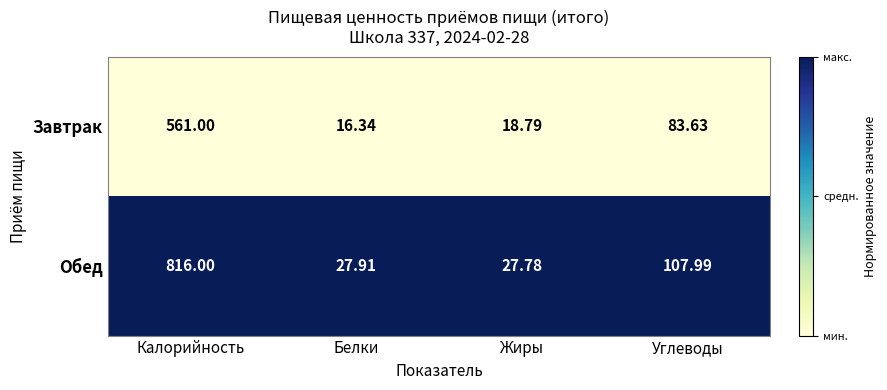

Which series has the widest spread of values?

Обед